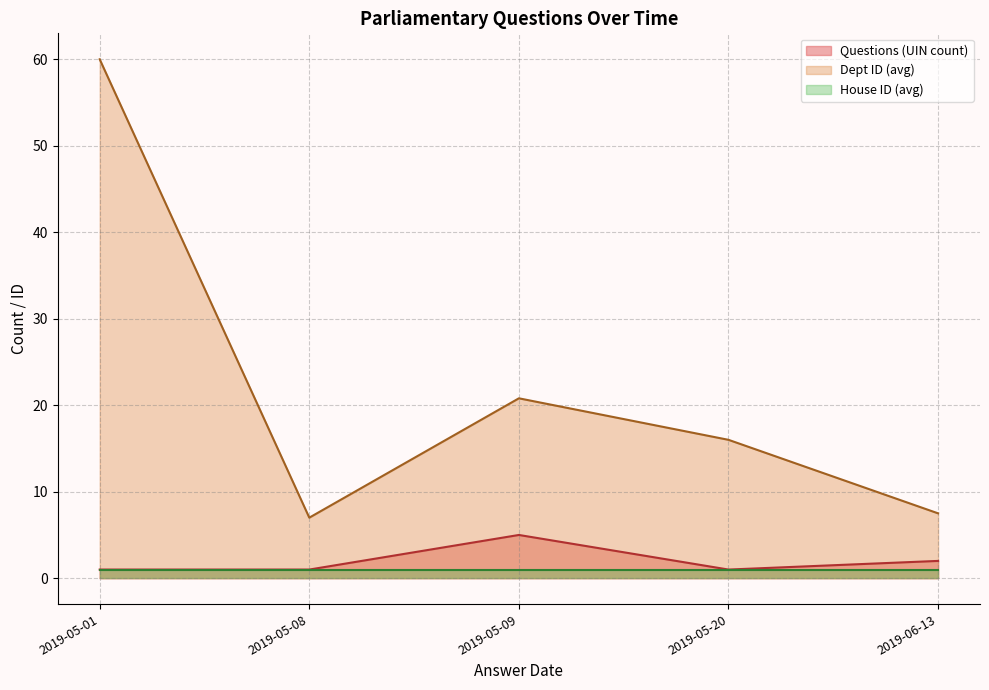

Rank the series at 2019-05-01 from lowest to highest value.

Questions (UIN count), House ID, Dept ID